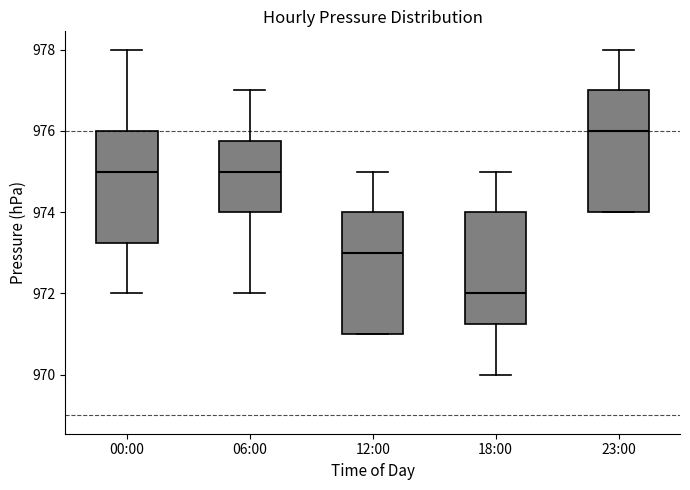

Which box has the lowest median line?

18:00